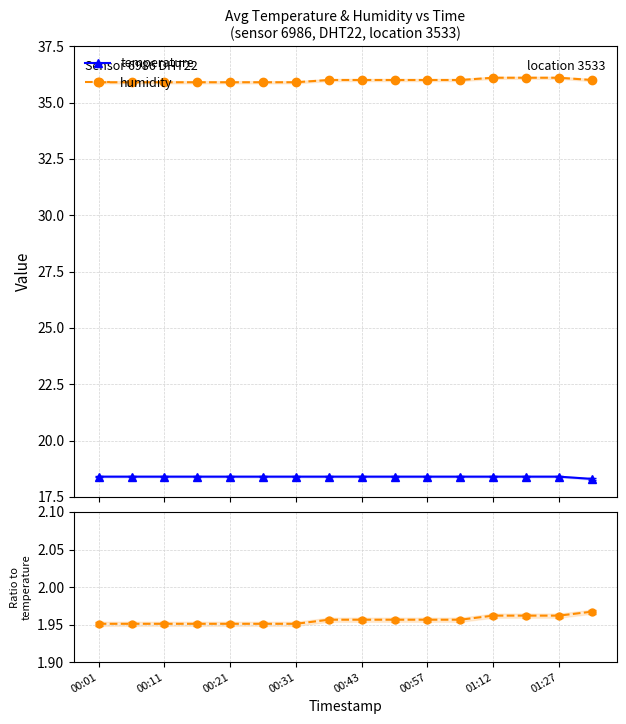

Which label corresponds to the smallest value in the chart?

00:01